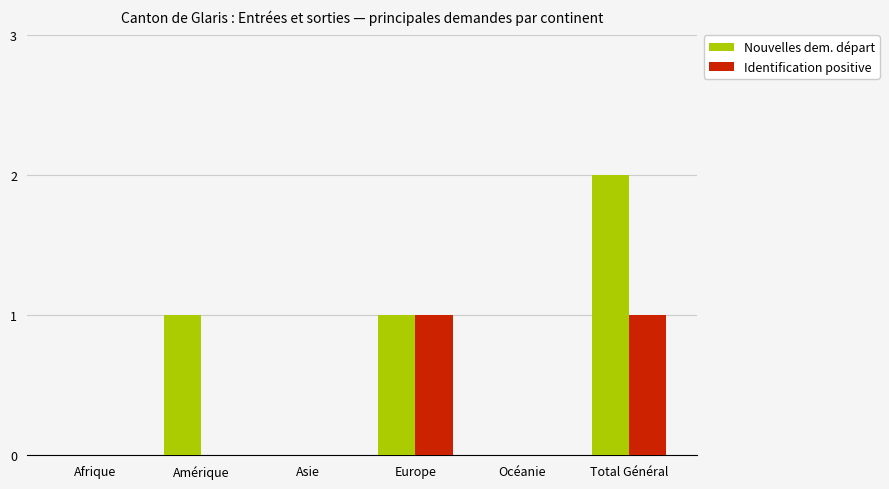

Which series has the largest total across all categories?

Nouvelles dem. départ